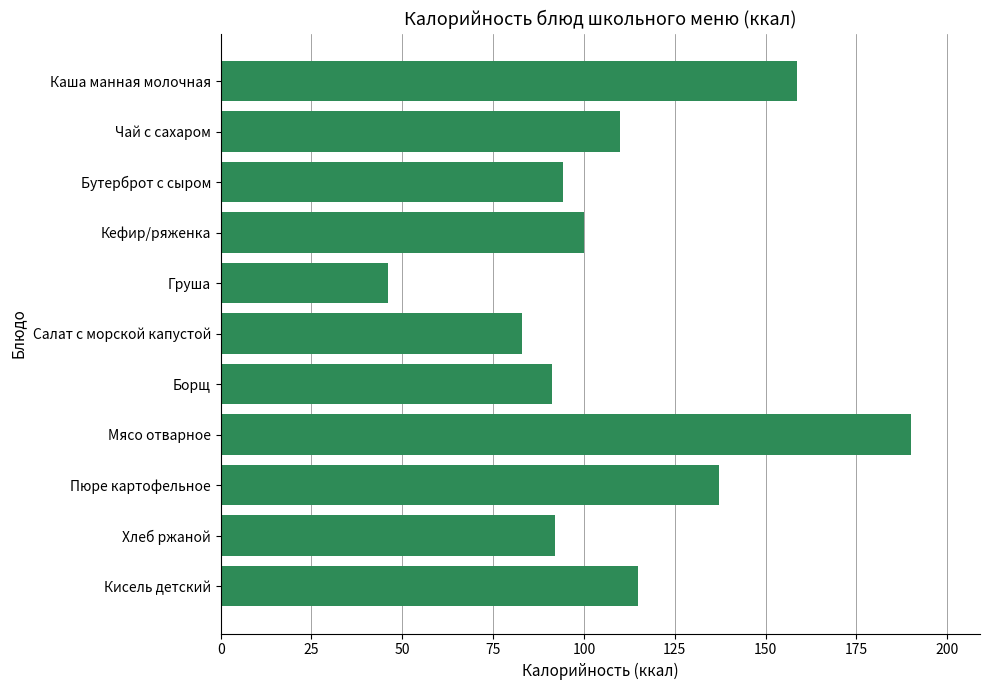

Is it true that the value at Пюре картофельное is 137.2?

True